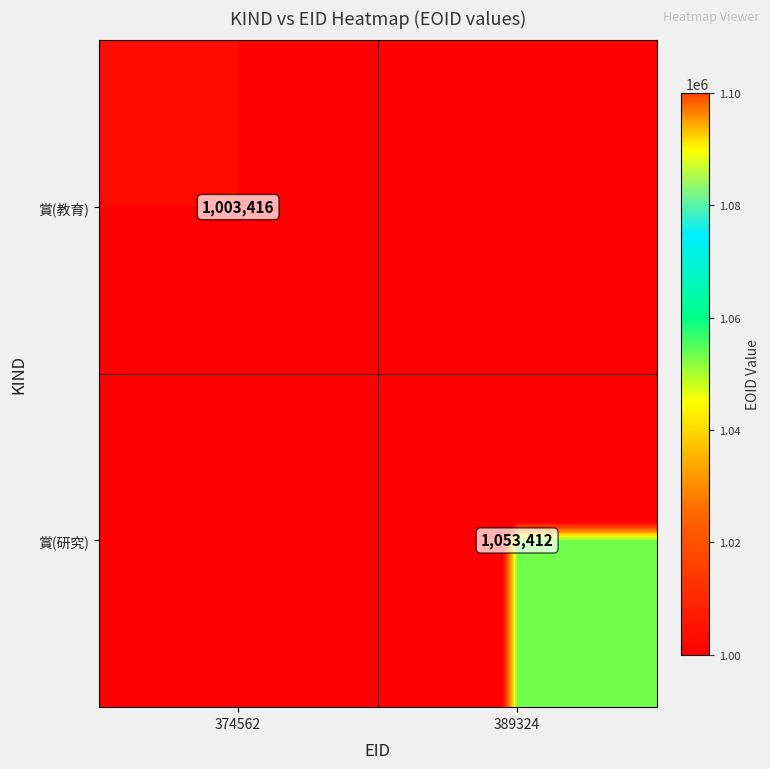

Count the number of data series in this chart.

2